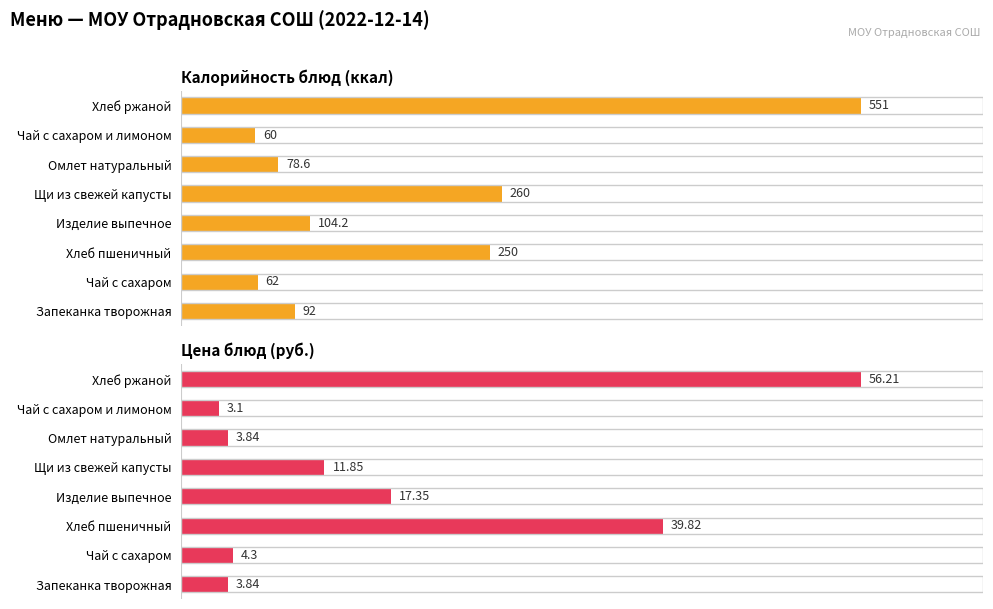

What is the value of the Калорийность блюд (ккал) bar at the 3rd from the left?

78.6